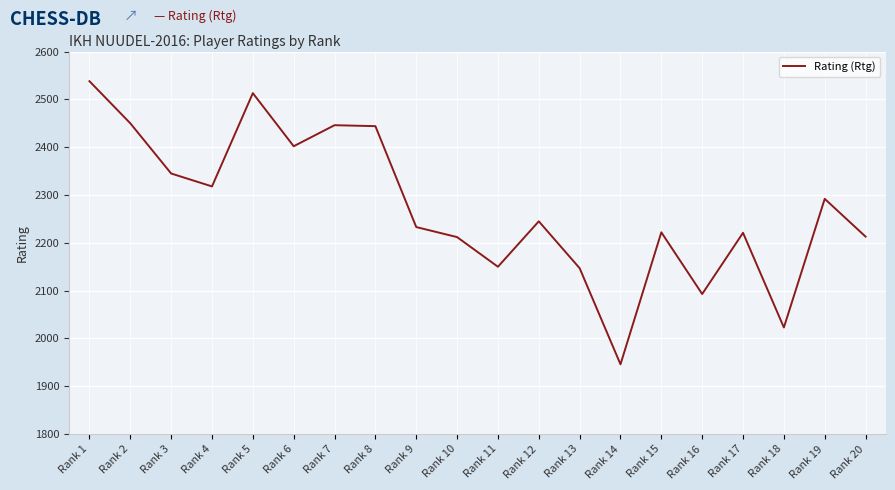

Read the value at Rank 16.

2093